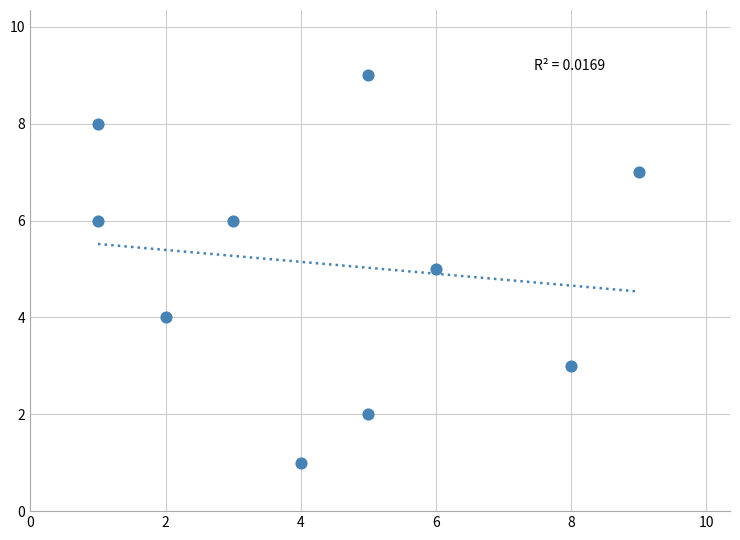

What is the average X value?

4